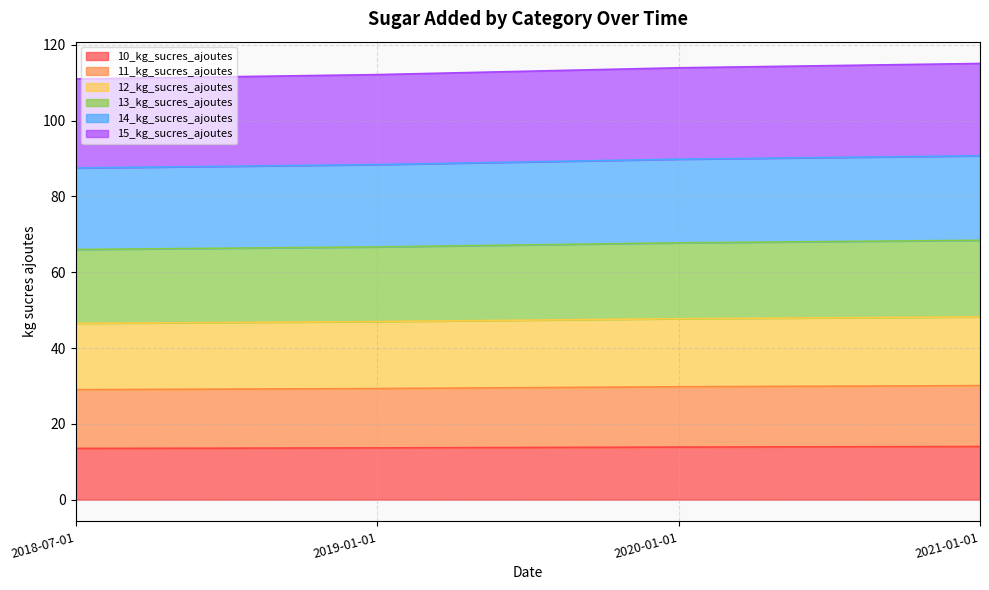

True or false: 11_kg_sucres_ajoutes and 14_kg_sucres_ajoutes cross at least once.

False